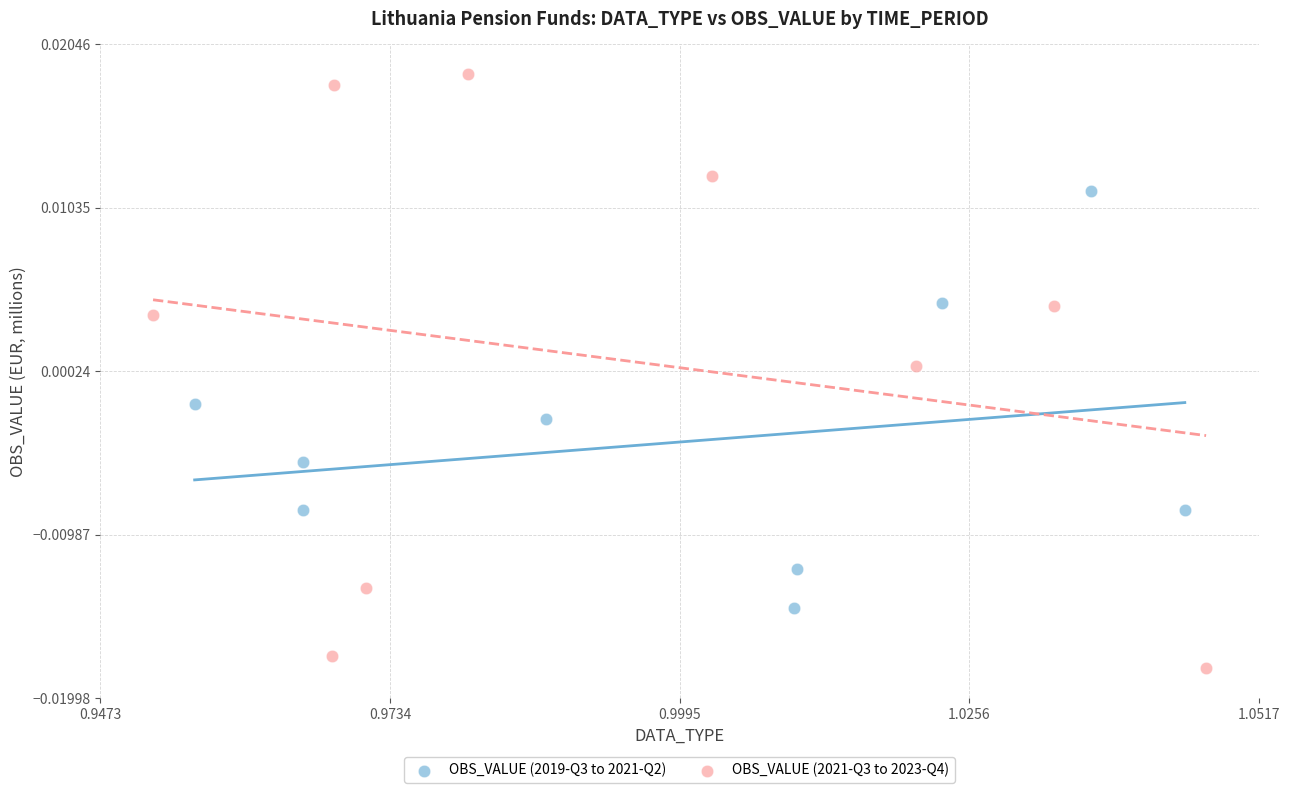

Which series has the widest spread of Y values?

OBS_VALUE (2021-Q3 to 2023-Q4)